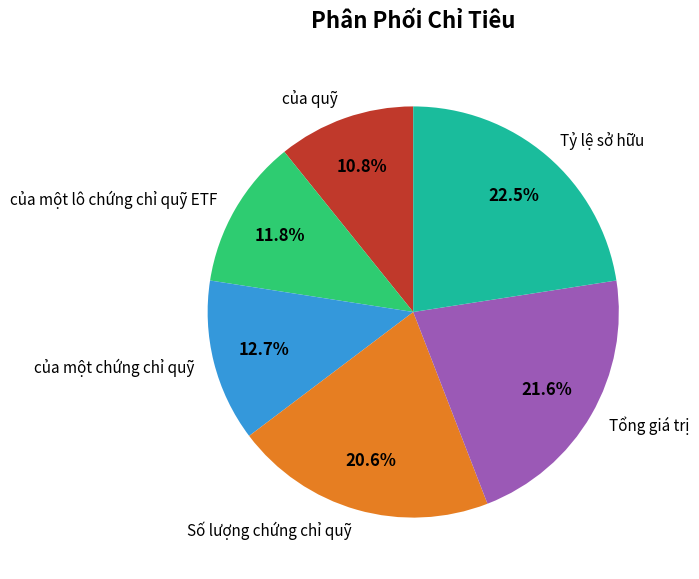

Does any single category account for the majority?

No